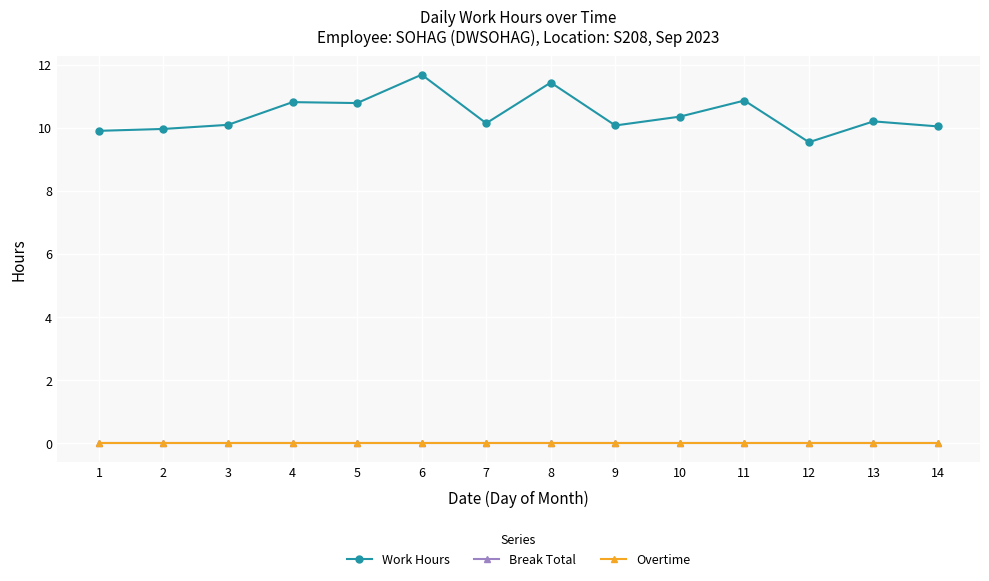

Does the chart have visible grid lines?

Yes